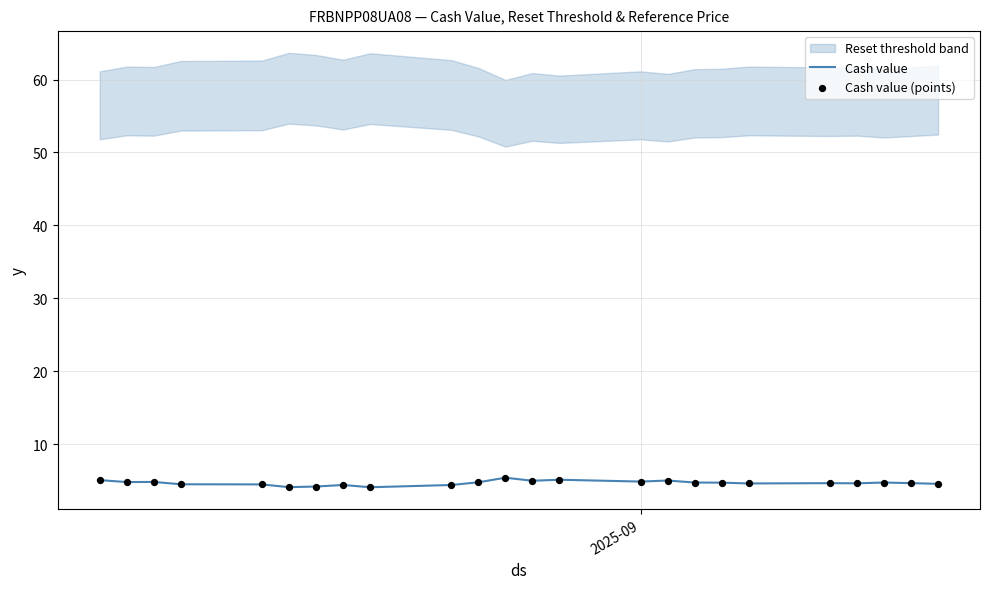

Which series contains the lowest Y value?

Cash value